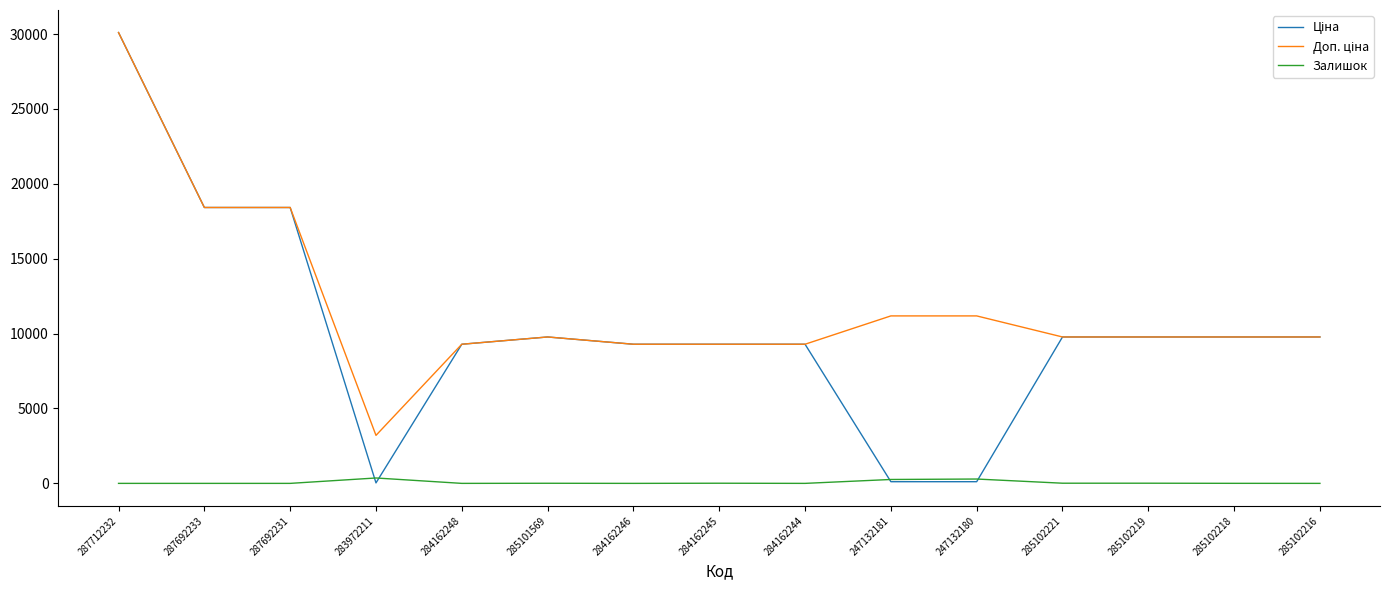

At which category is the sum across all series the highest?

287712232